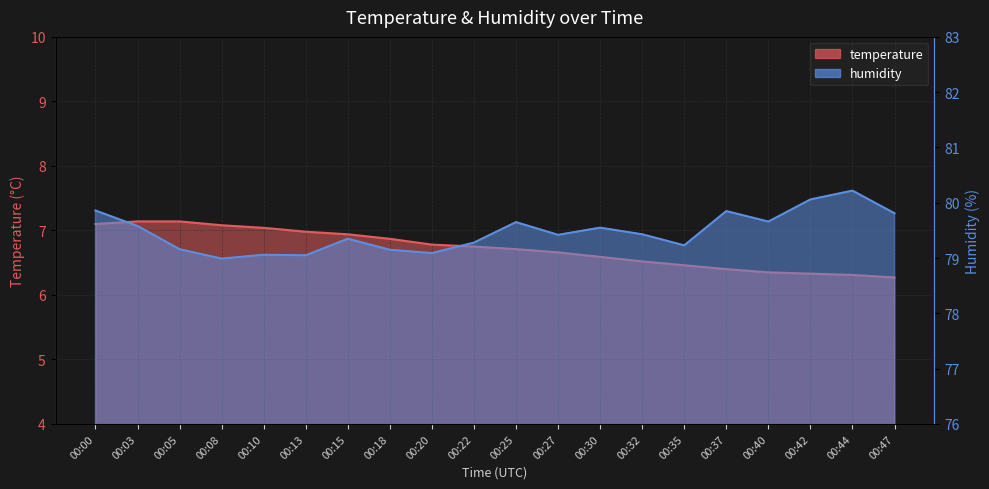

True or false: humidity and temperature intersect in this chart.

False